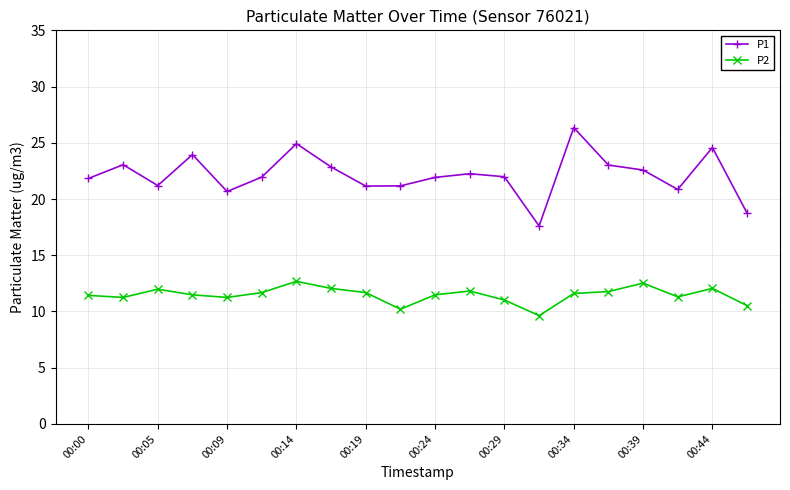

Rank the series by their maximum value, from highest to lowest.

P1, P2